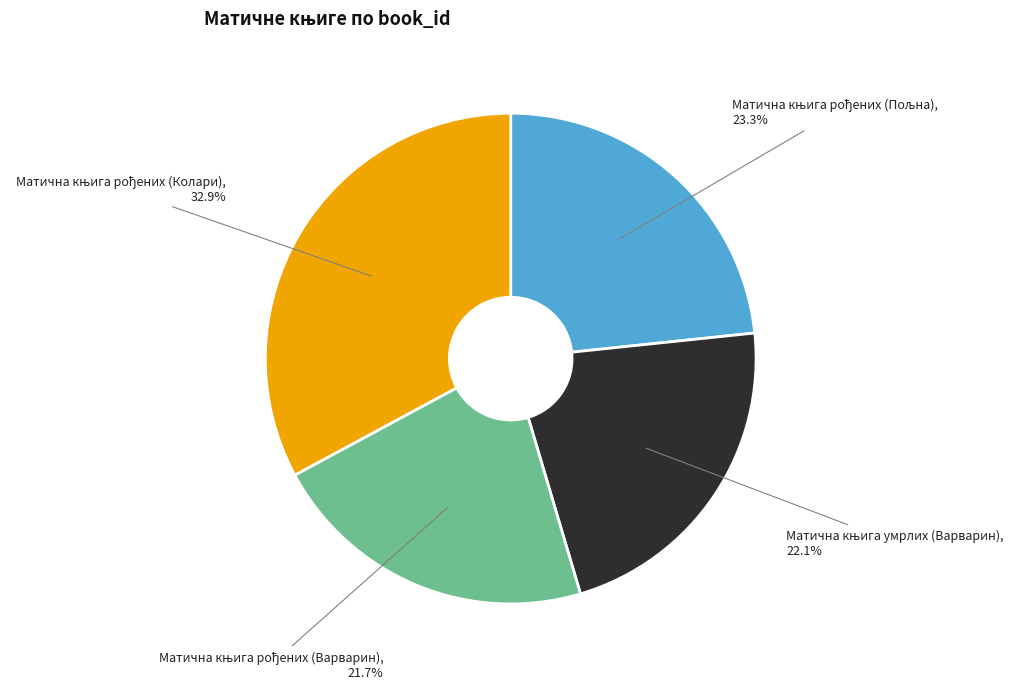

Does any single category account for the majority?

No